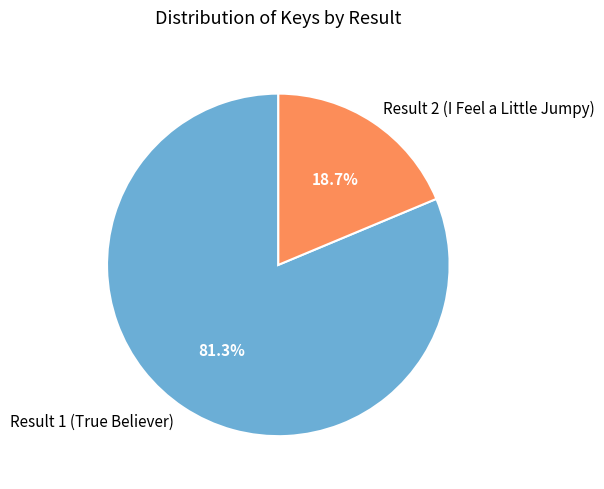

The Result 1 (True Believer) slice represents 81% of the pie. True or false?

True